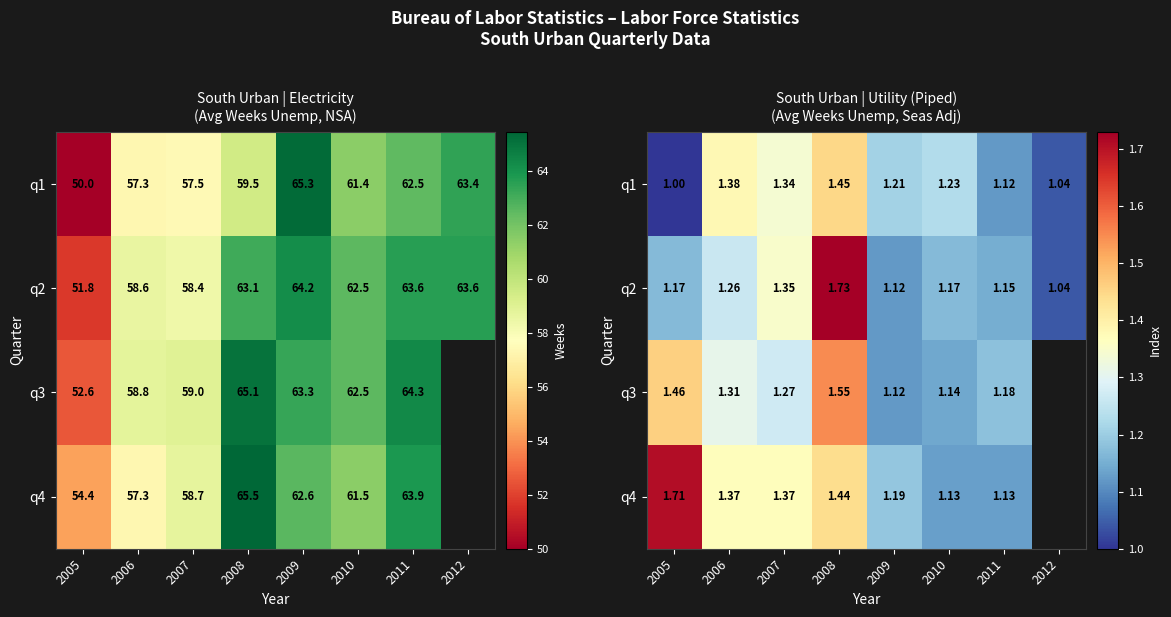

True or false: q3 has a value of 1.3 at 2007.

True